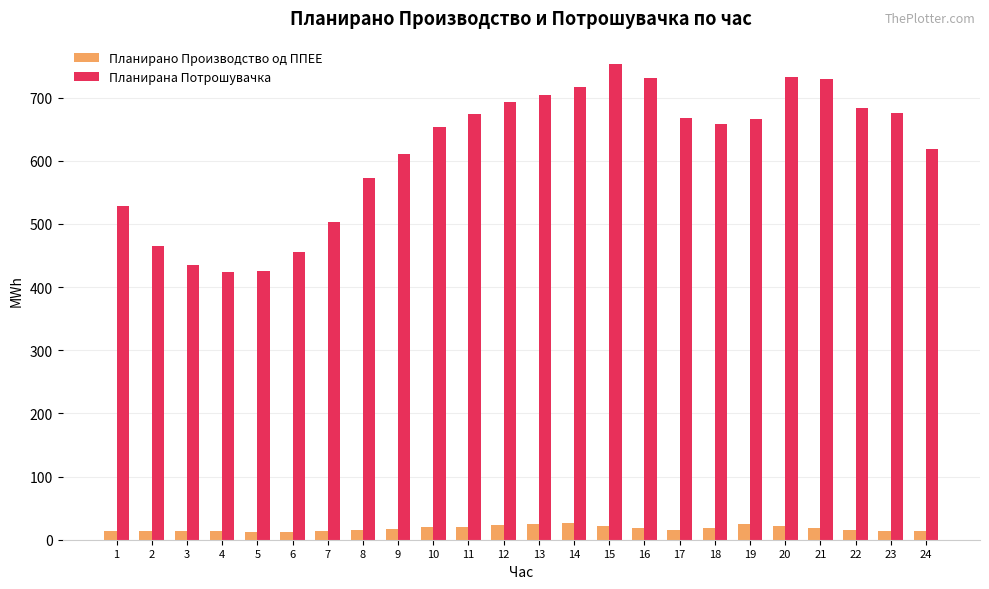

What is the sum of all Планирано Производство од ППЕЕ values?

425.7